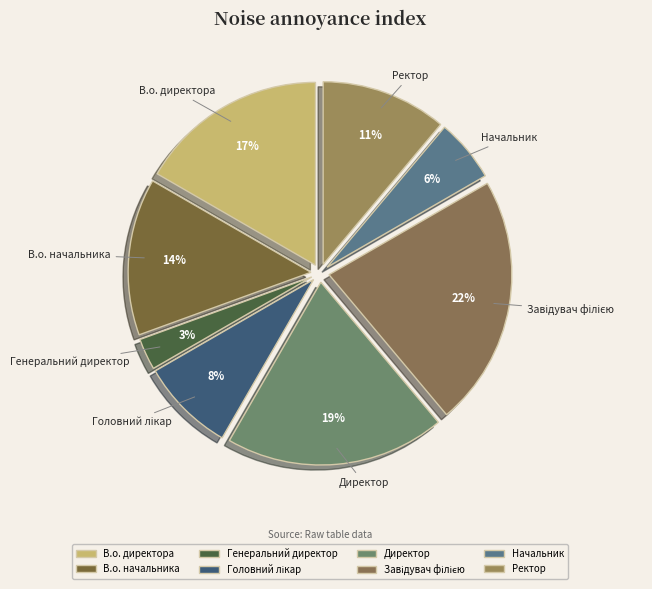

Do Генеральний директор and В.о. директора together represent more than half of the pie?

No